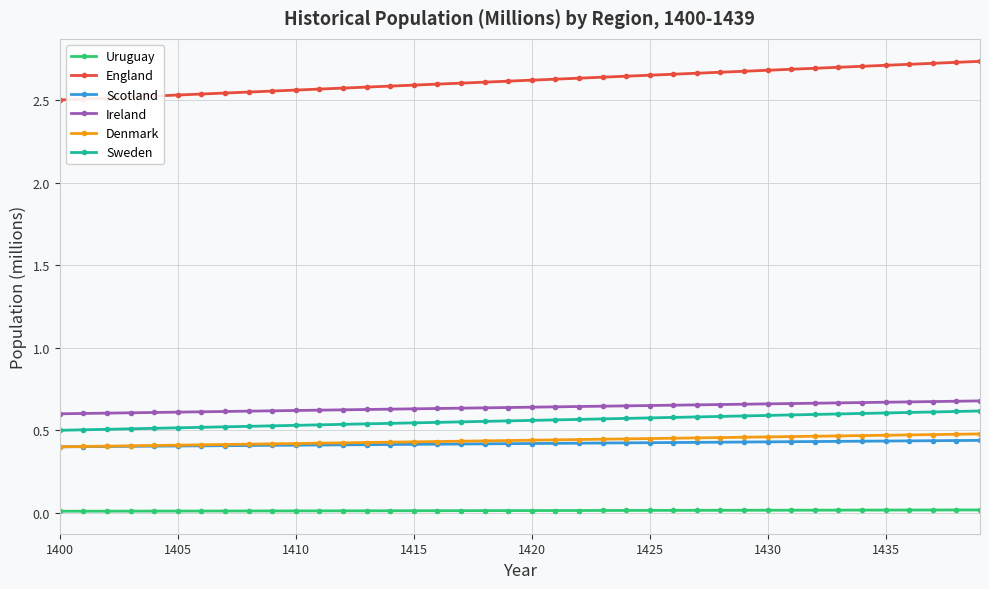

Which series has the widest spread of values?

England